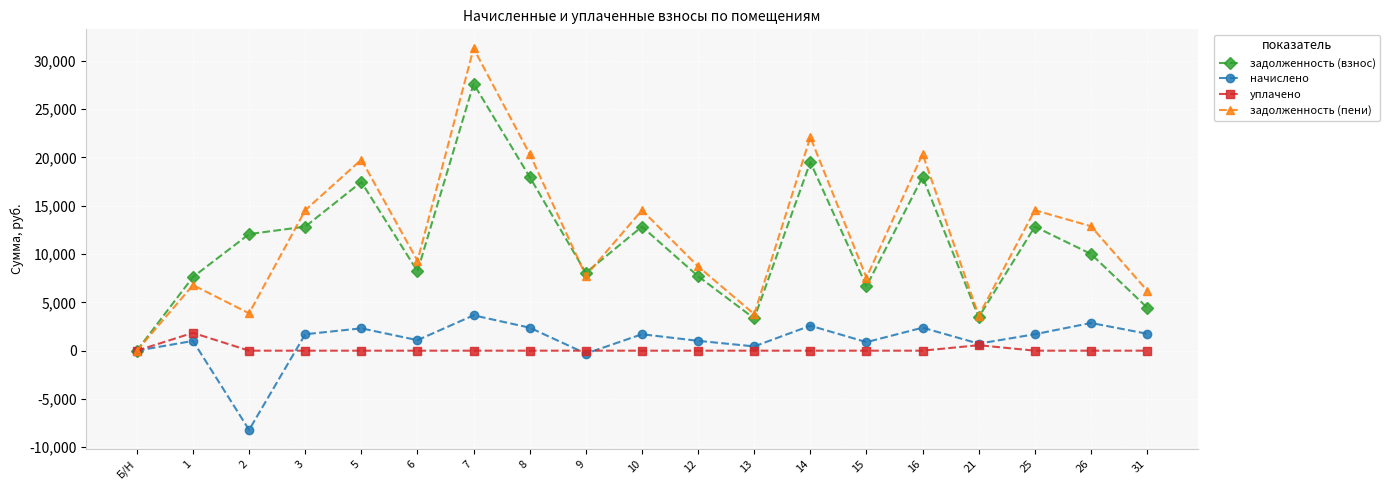

In начислено, how many points are lower than both neighbors (excluding endpoints)?

6